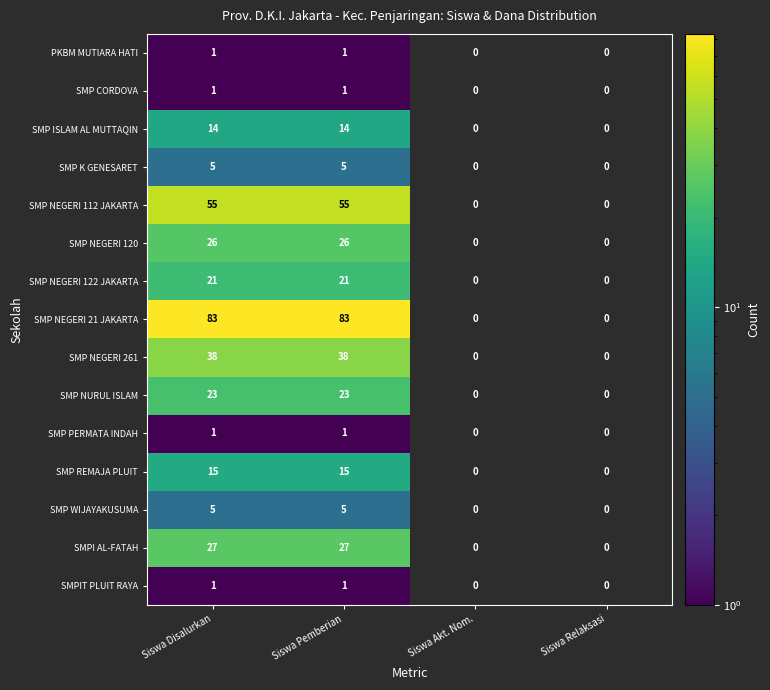

What is the sum of all SMP NURUL ISLAM values?

46